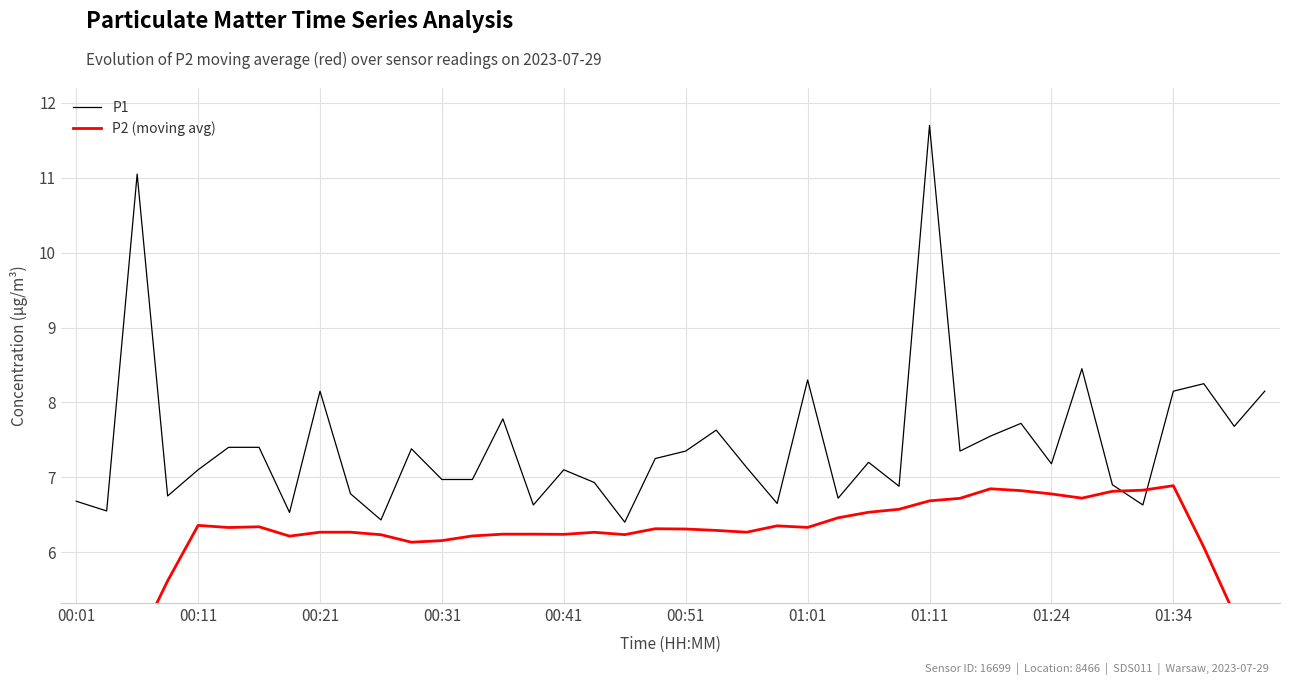

Is it true that P1 equals 7.3 at 00:51?

True